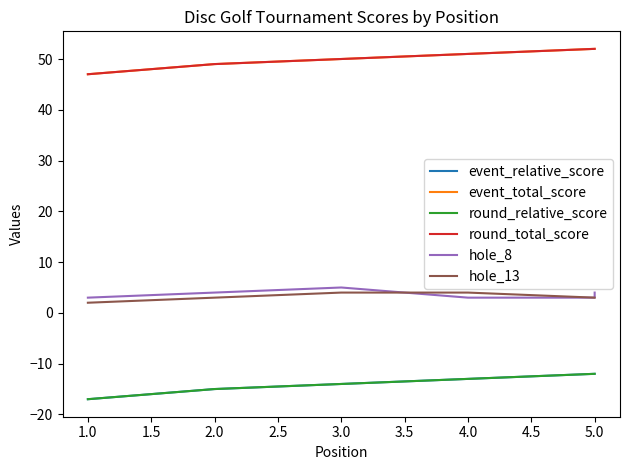

The round_relative_score series shows -24 at 2.0. True or false?

False